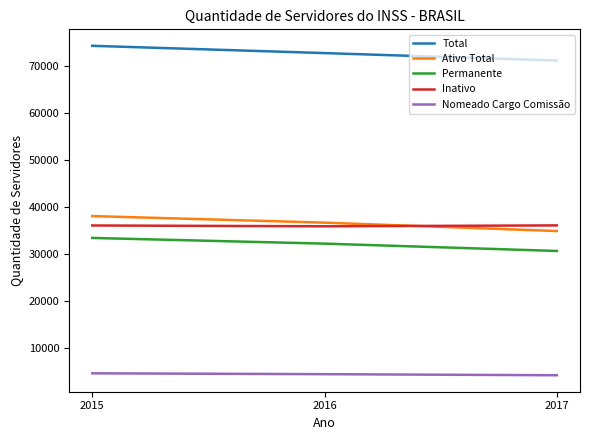

At which category is the sum across all series the highest?

2015